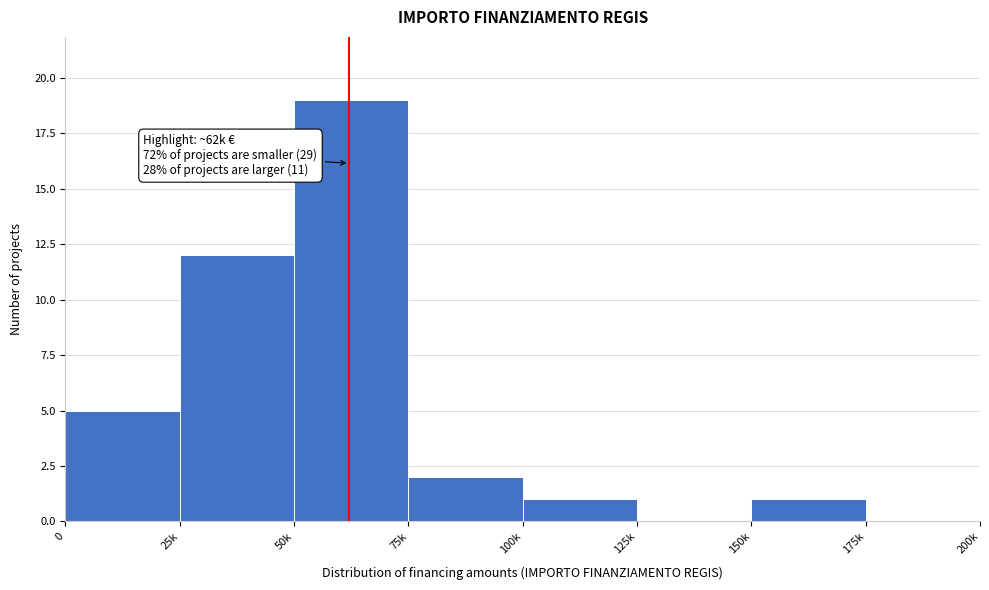

Reading left to right, extract all data points from this chart.

0=5	25k=12	50k=19	75k=2	100k=1	125k=0	150k=1	175k=0